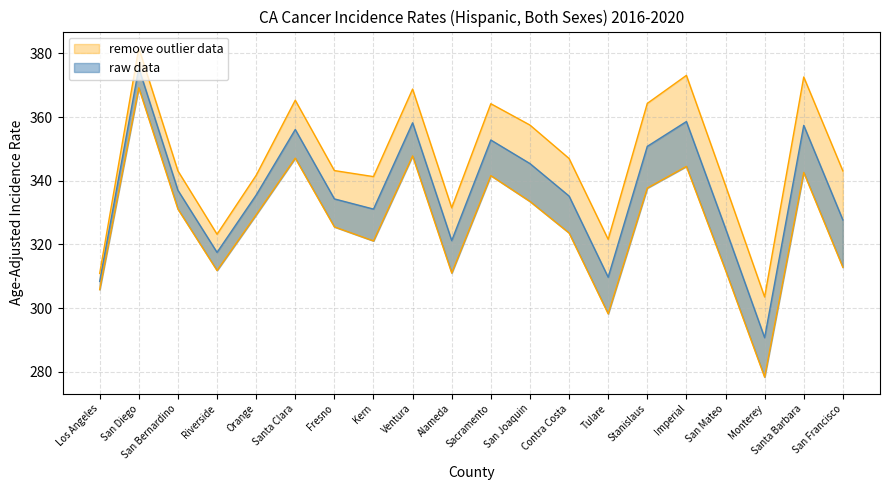

What is the sum of the Age-Adjusted Rate values at Orange and Stanislaus?

686.3